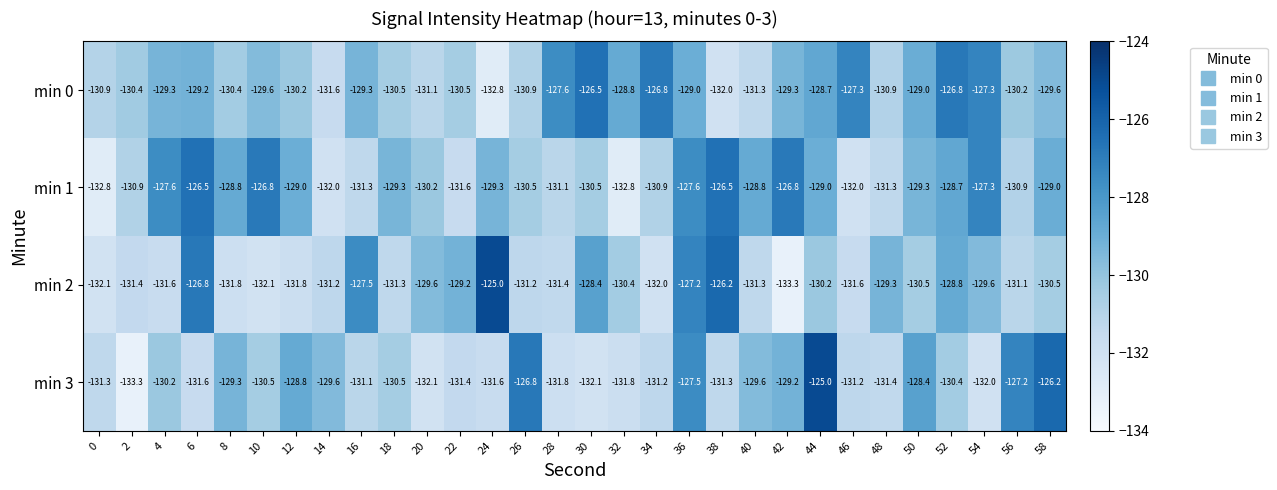

What is the spread (max minus min) of values at 56?

3.9